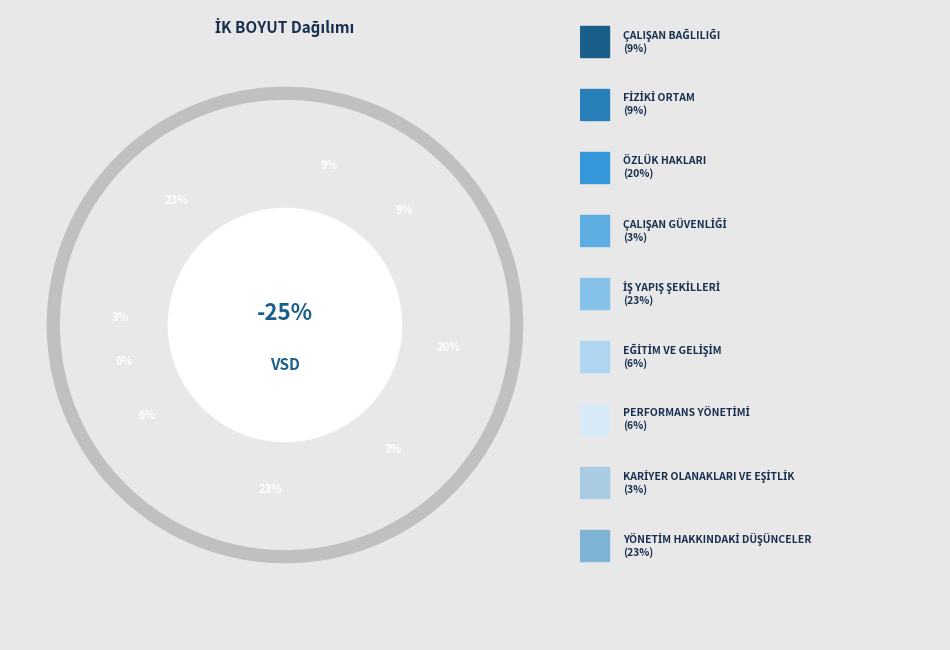

What is the largest slice in the pie chart?

İŞ YAPIŞ ŞEKİLLERİ